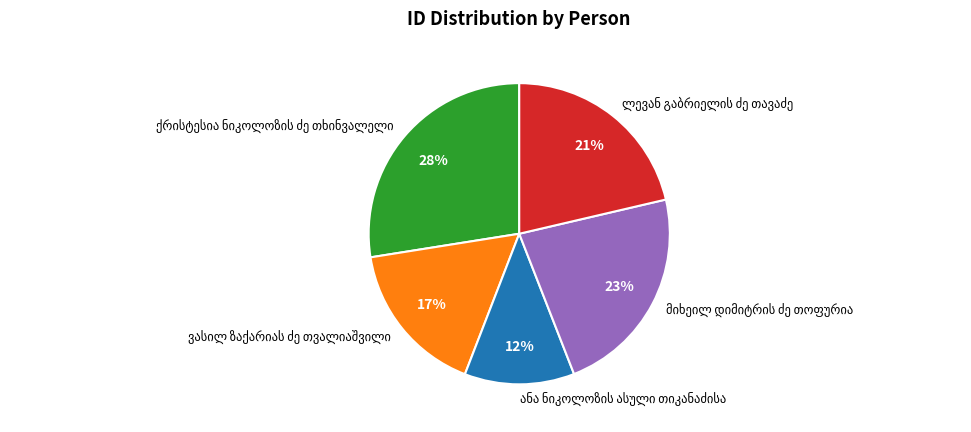

To the nearest percent, what is the average slice percentage?

20%